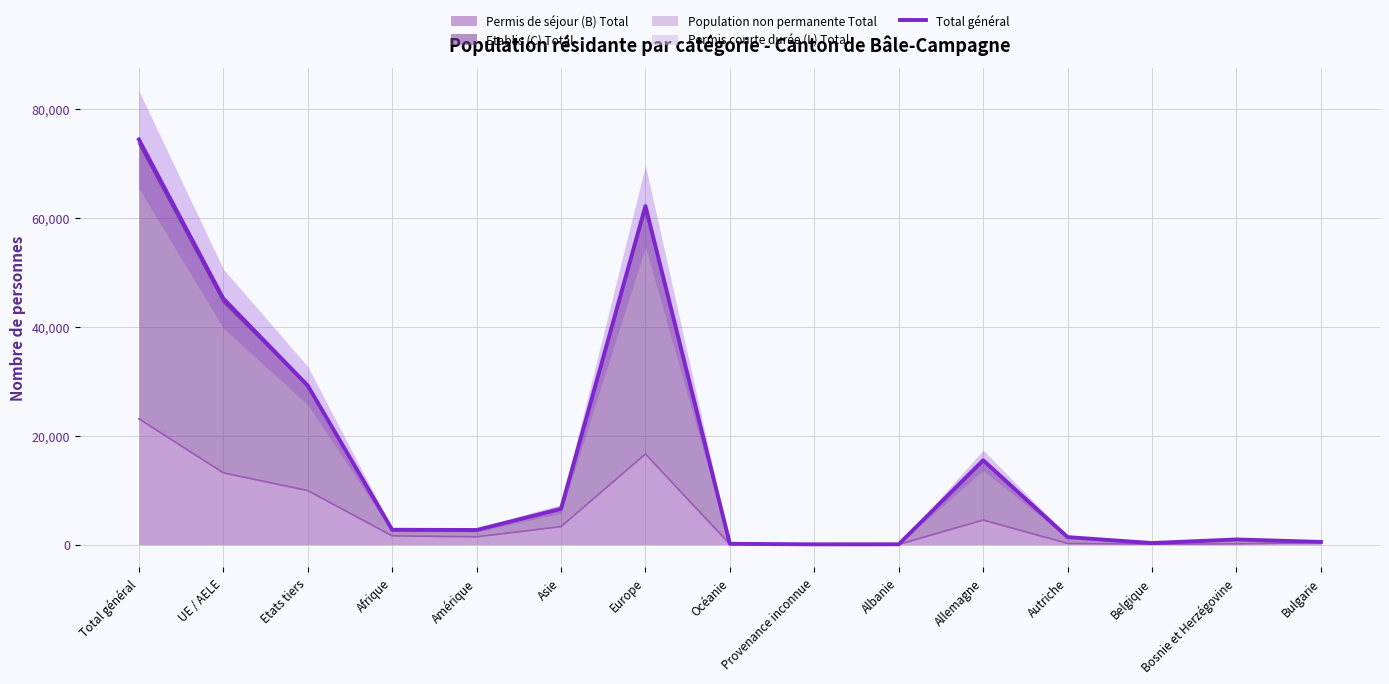

How many interior local valleys (lower than both neighbors) does the data have?

3